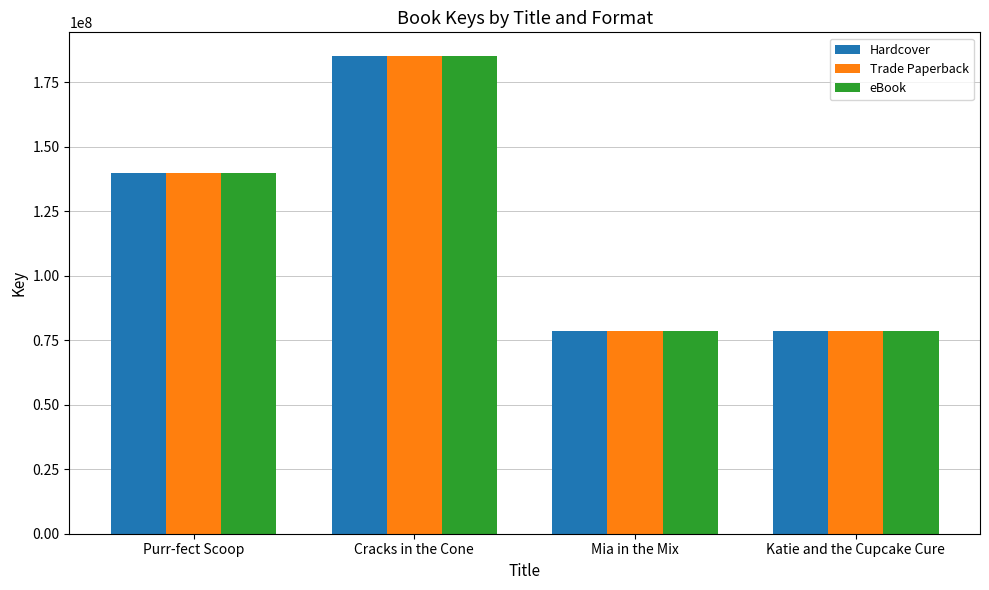

What is the approximate value of Trade Paperback at Cracks in the Cone?

185113208